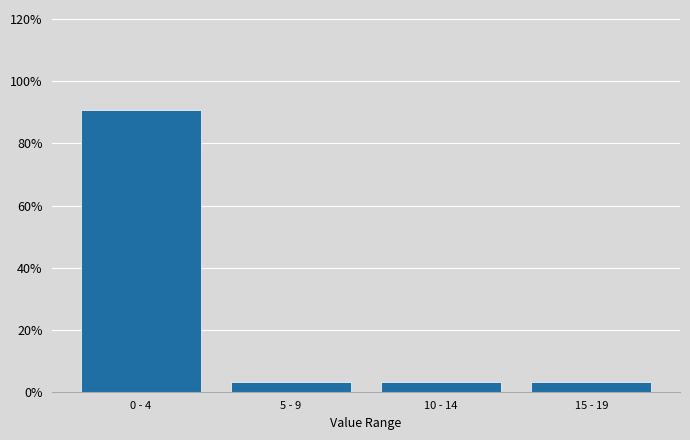

Reading left to right, extract all data points from this chart.

90.8	3.1	3.1	3.1